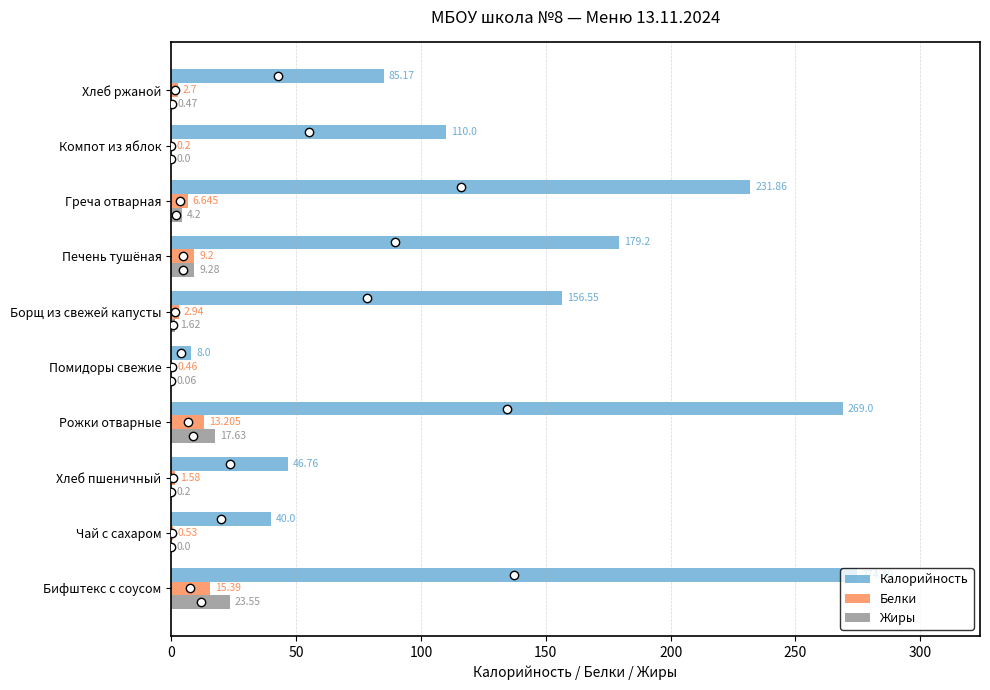

What is the sum of all Белки values?

52.9